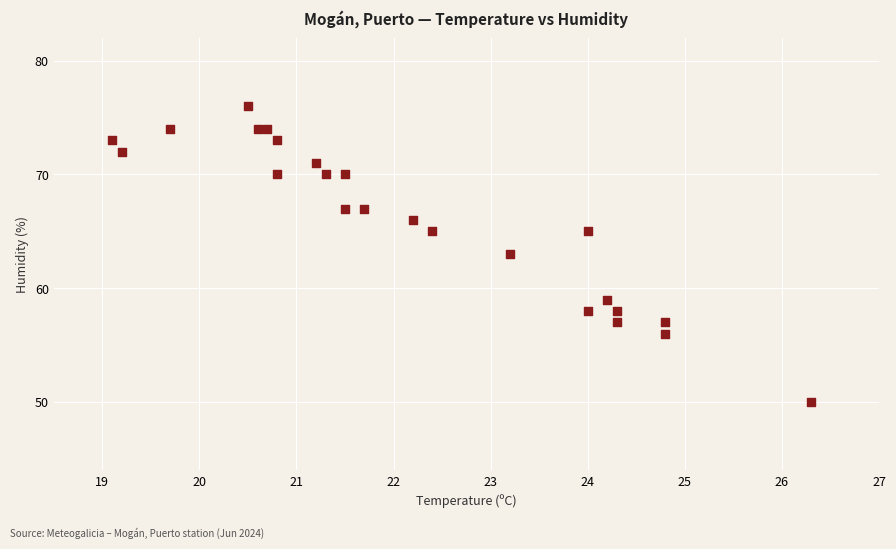

What is the range of Y values (max minus min)?

26